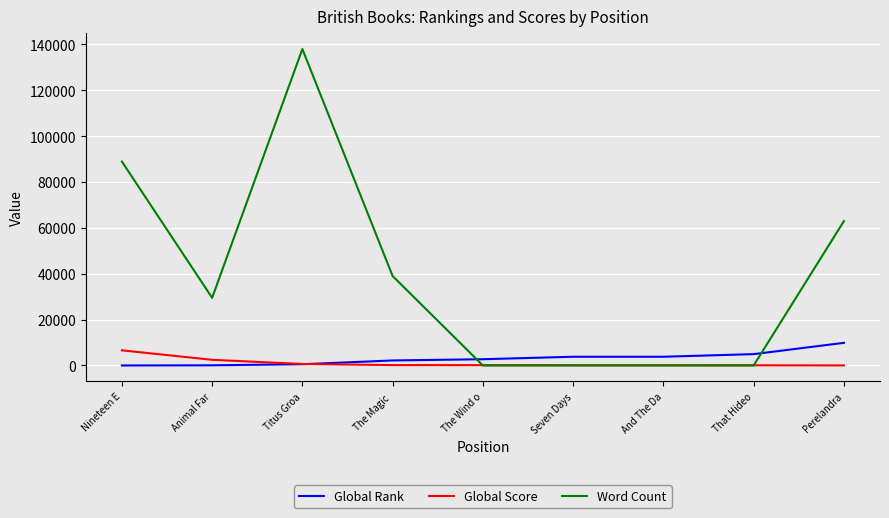

The Word Count series shows 0 at That Hideo. True or false?

True